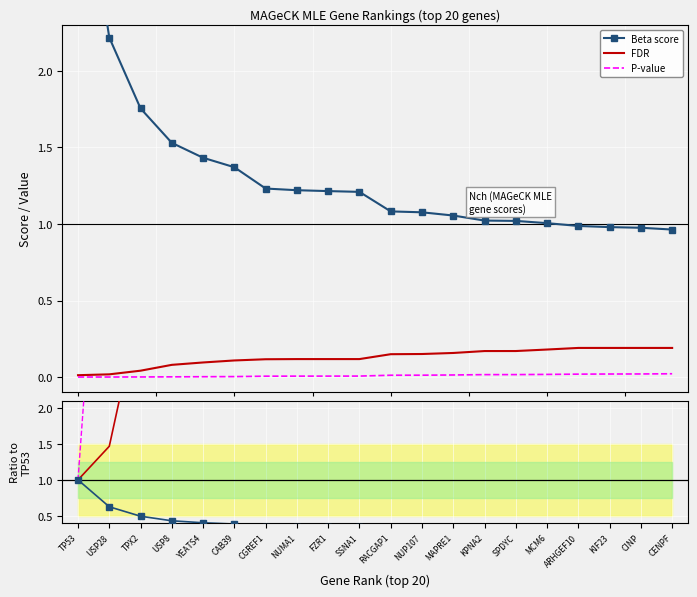

What is the total value across all series at USP28?

9.1